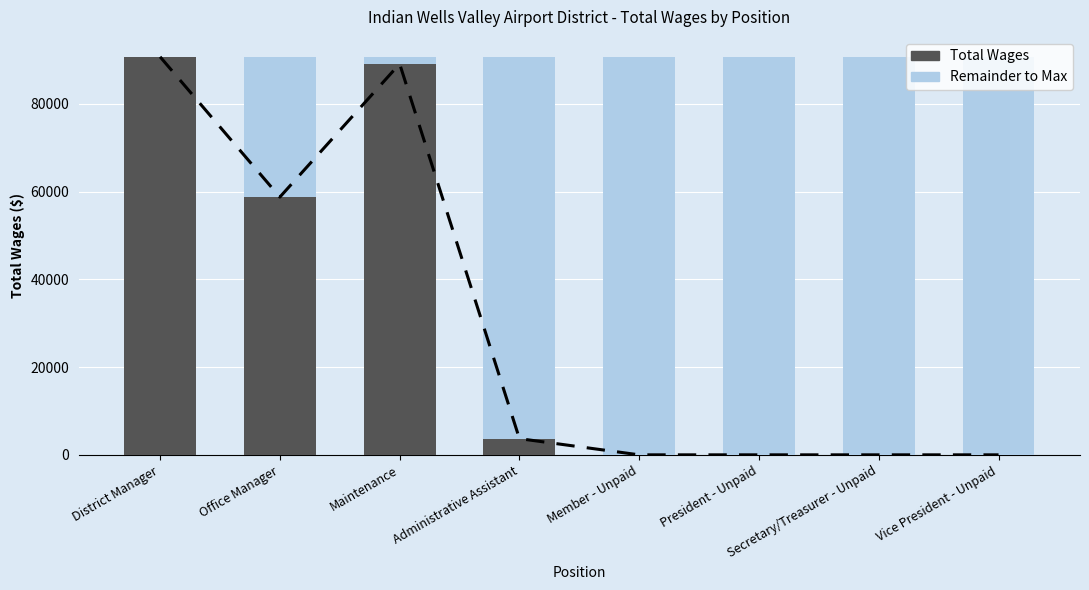

What is the label of the 3rd bar from the right?

President - Unpaid